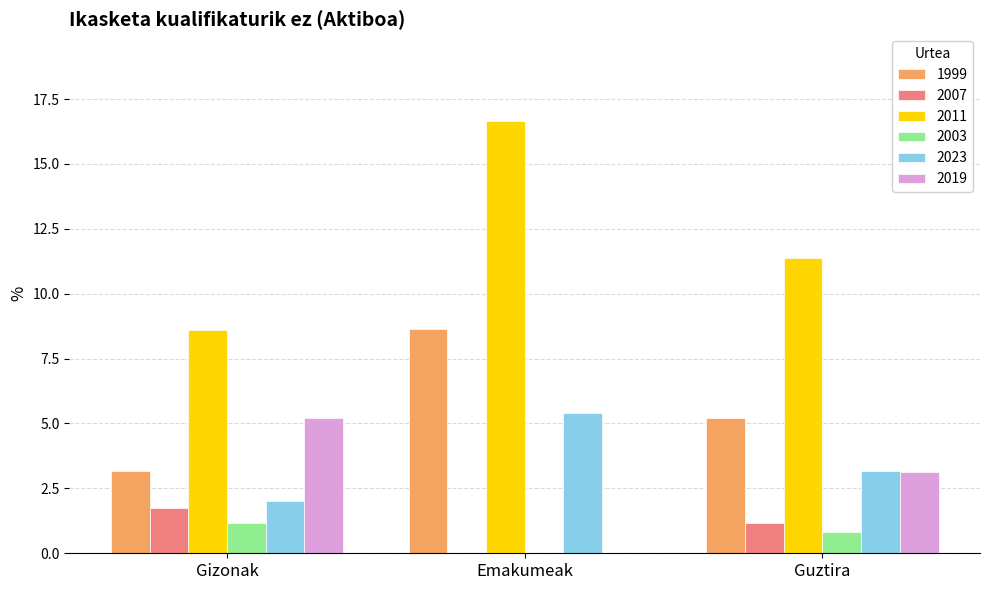

At which label does 2011 reach its peak?

Emakumeak